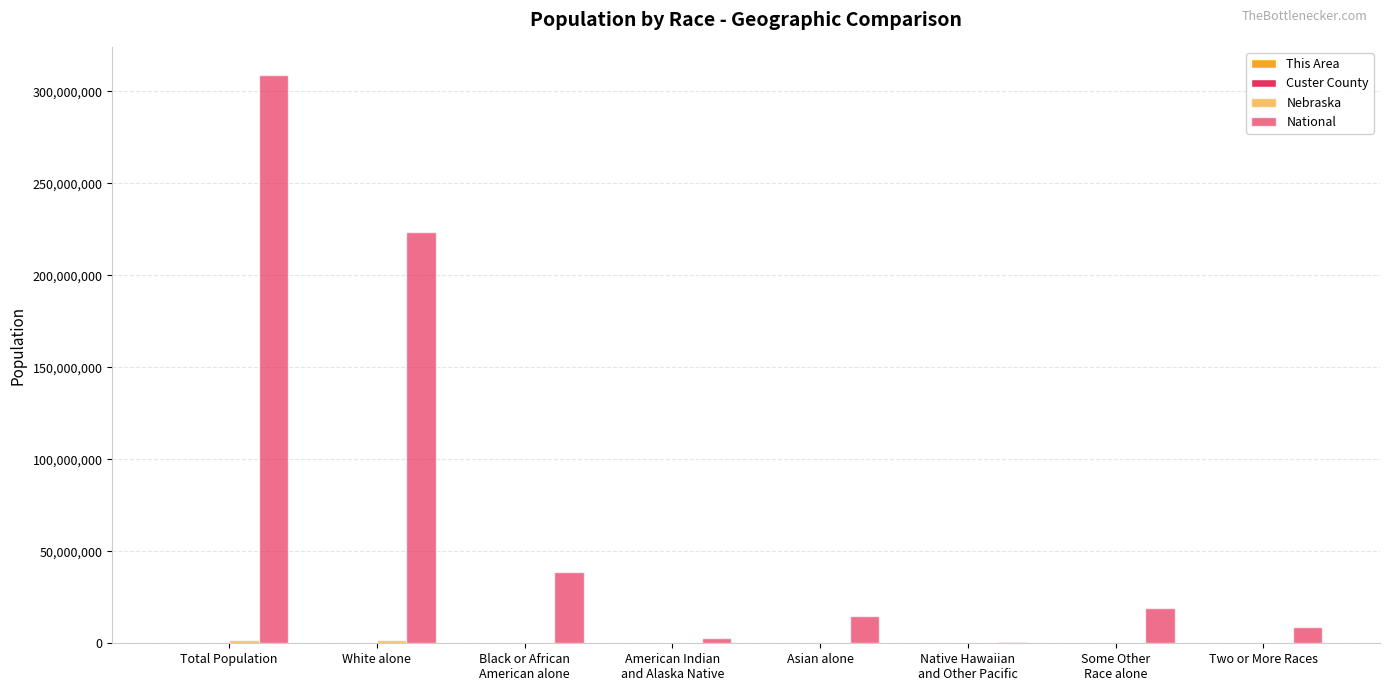

What is the approximate value of This Area at Some Other
Race alone?

25